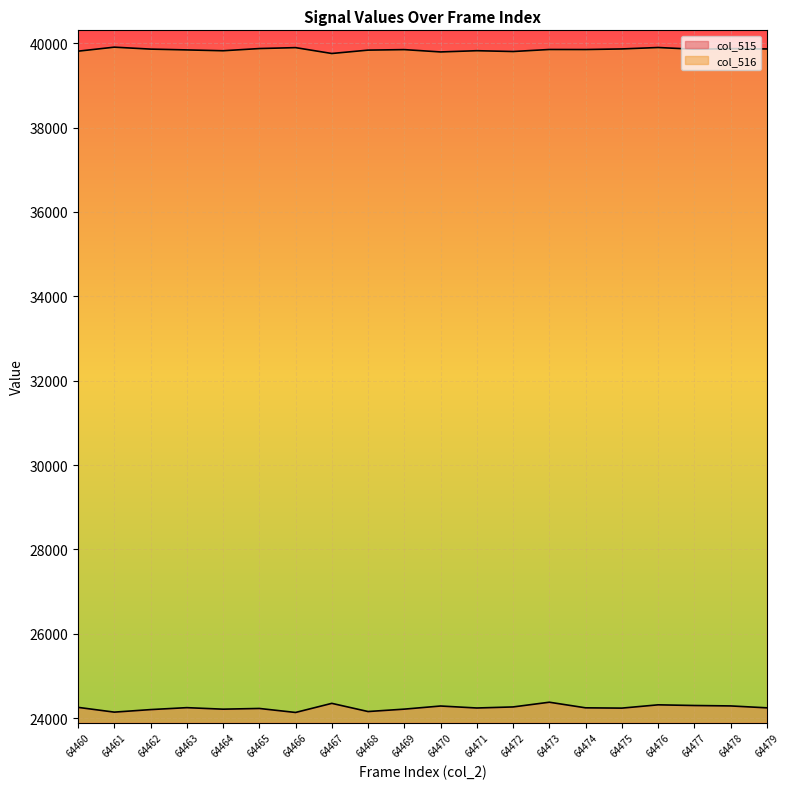

Reading right to left, list all the values displayed in this chart.

col_515: 64479=24244	64478=24289	64477=24299	64476=24315	64475=24237	64474=24244	64473=24377	64472=24265	64471=24240	64470=24287	64469=24213	64468=24156	64467=24350	64466=24134	64465=24229	64464=24212	64463=24248	64462=24202	64461=24142	64460=24255
col_516: 64479=39863	64478=39870	64477=39856	64476=39897	64475=39863	64474=39849	64473=39850	64472=39802	64471=39821	64470=39792	64469=39847	64468=39835	64467=39755	64466=39894	64465=39872	64464=39820	64463=39840	64462=39859	64461=39905	64460=39810